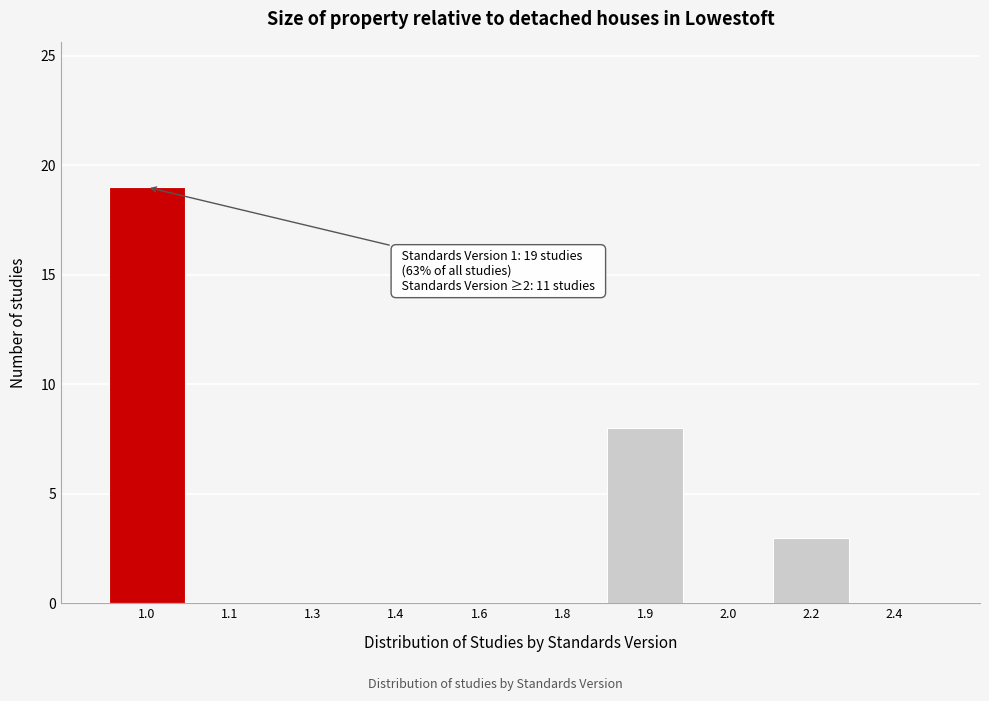

Reading left to right, list all the values displayed in this chart.

1.0=19	1.1=0	1.3=0	1.4=0	1.6=0	1.8=0	1.9=8	2.0=0	2.2=3	2.4=0